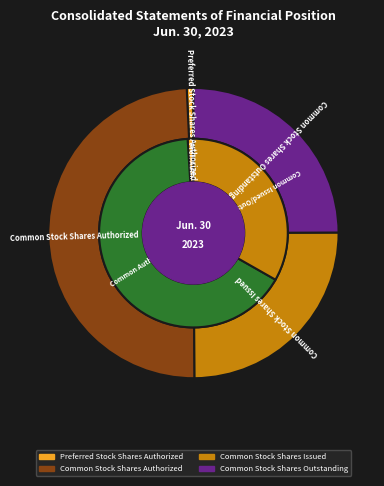

To the nearest percent, what percentage of the pie is Common Stock Shares Outstanding?

25%